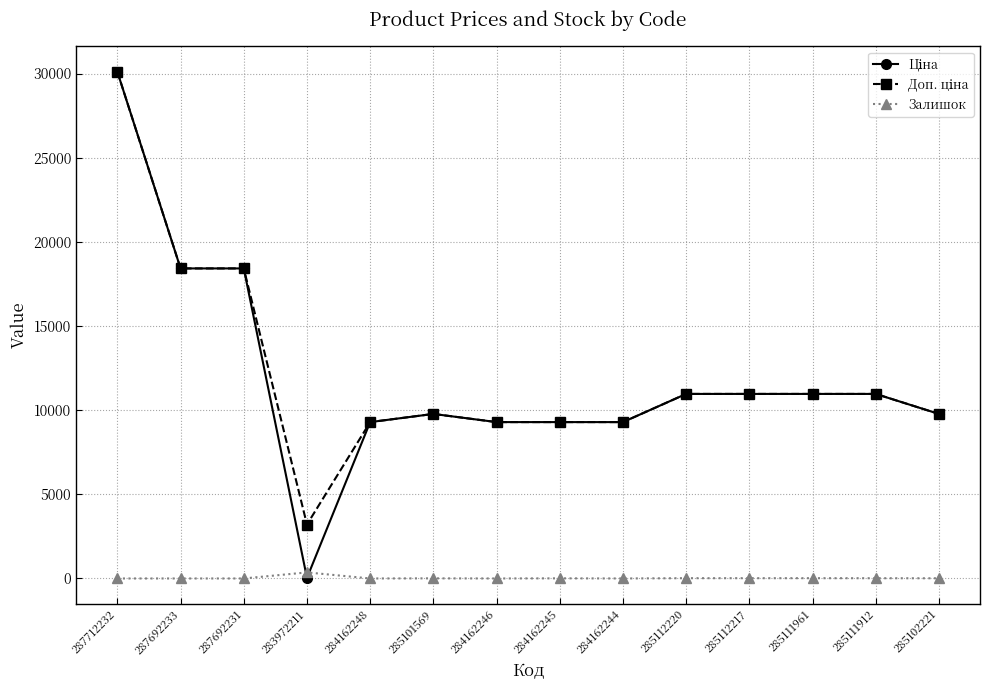

How many lines are shown in the chart?

3